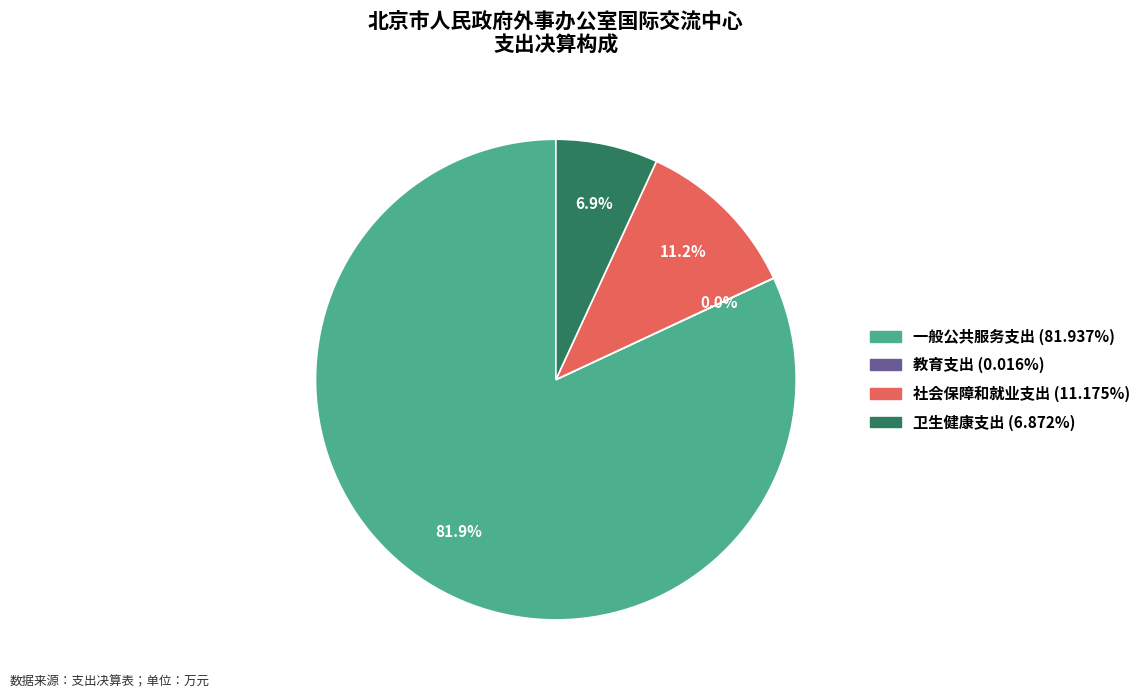

The 卫生健康支出 slice represents 7% of the pie. True or false?

True